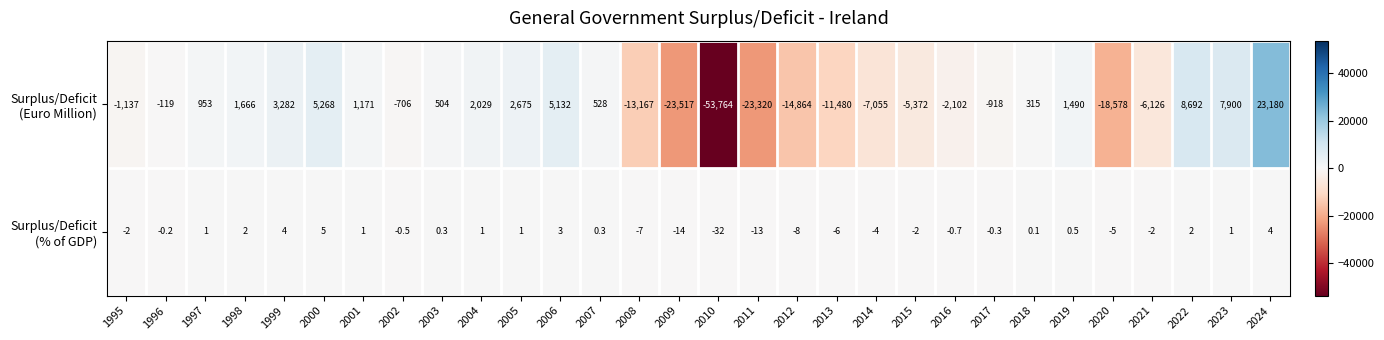

What is the smallest value displayed?

-53764.0